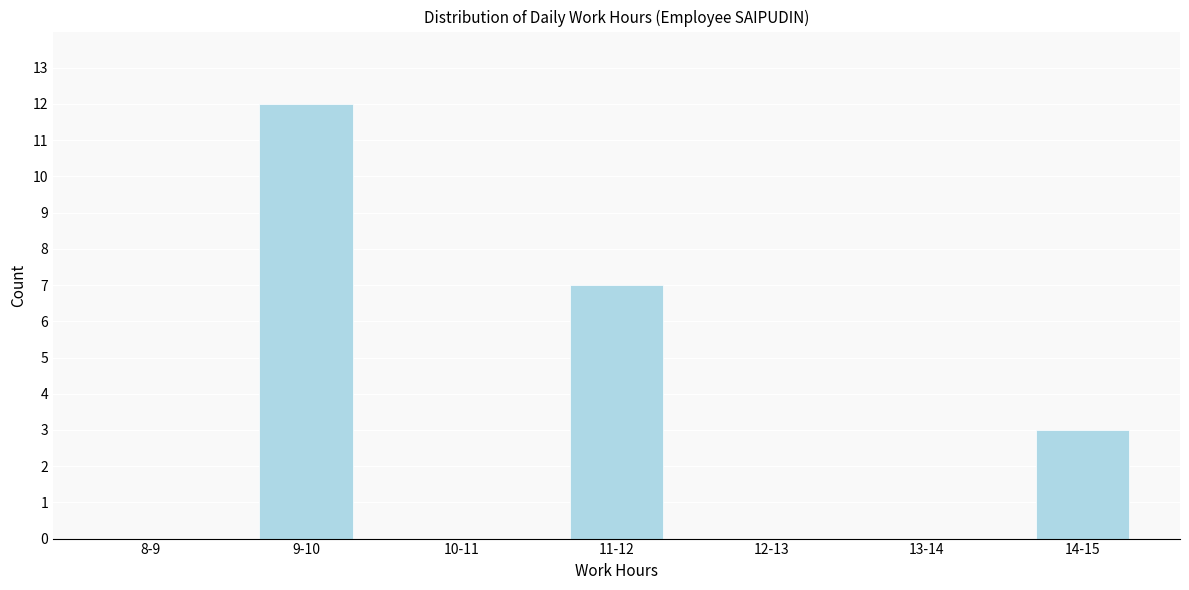

Reading left to right, what are all the values shown in this chart?

8-9=0	9-10=12	10-11=0	11-12=7	12-13=0	13-14=0	14-15=3